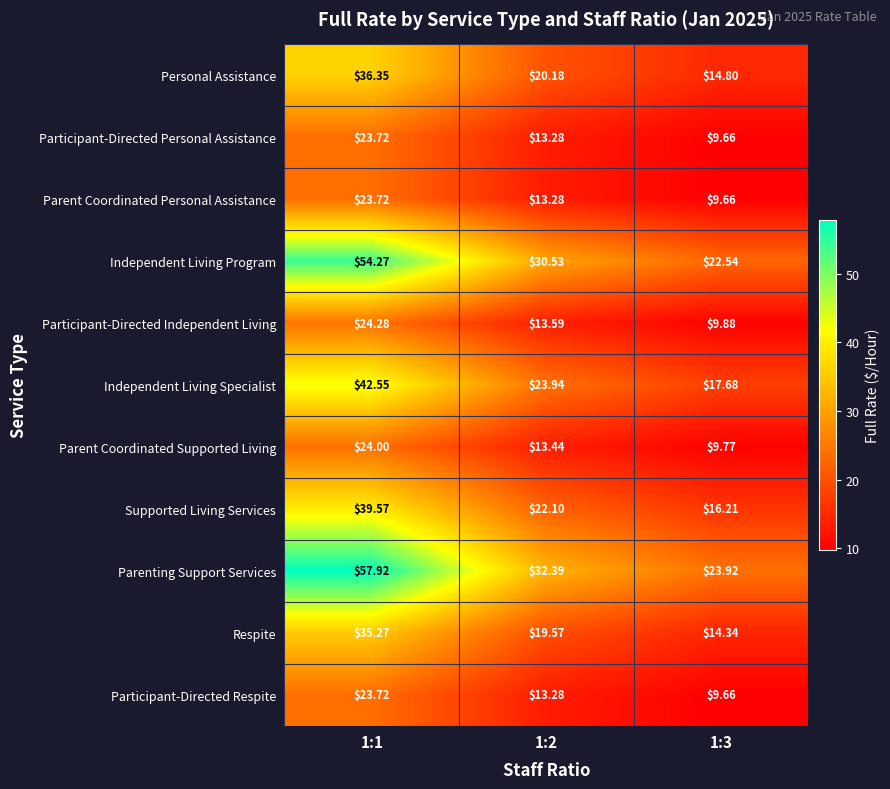

What is the total value across all series at 1:3?

158.1